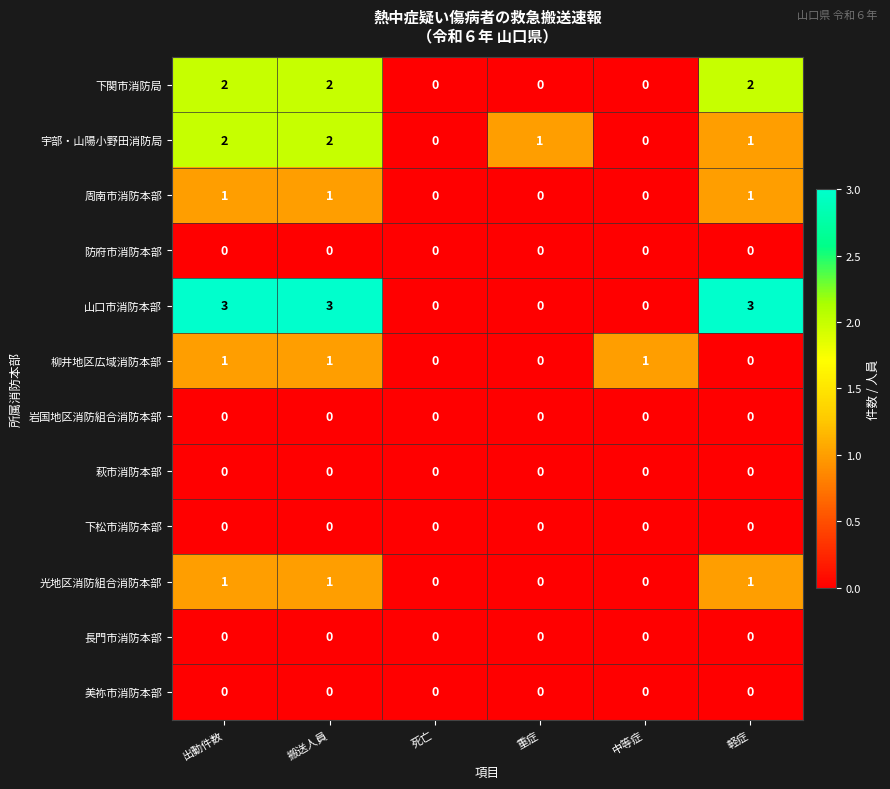

How many data points does each series have?

6